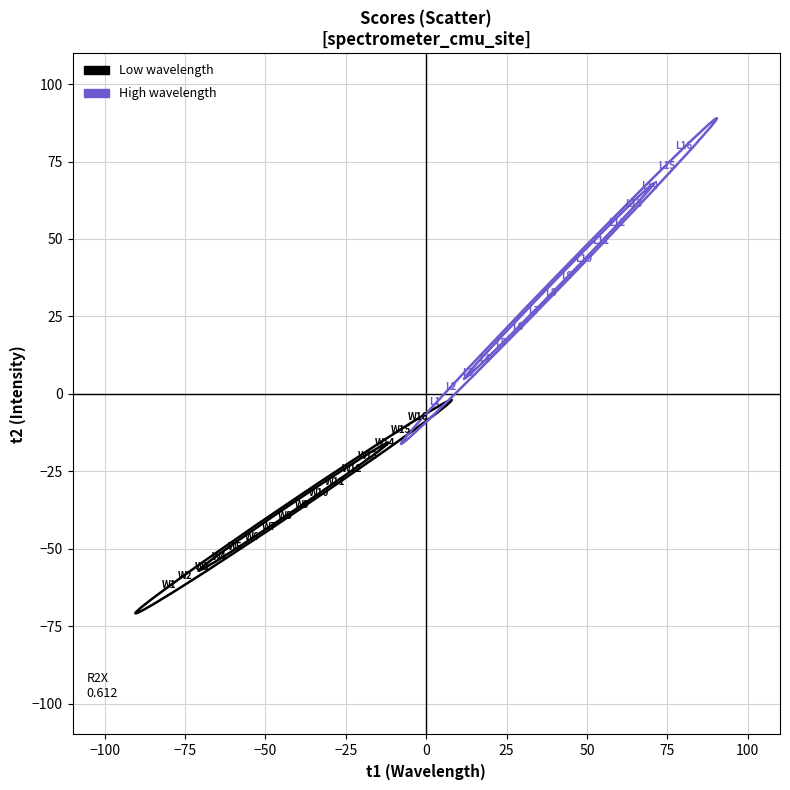

Which series reaches the minimum Y coordinate?

Low wavelength